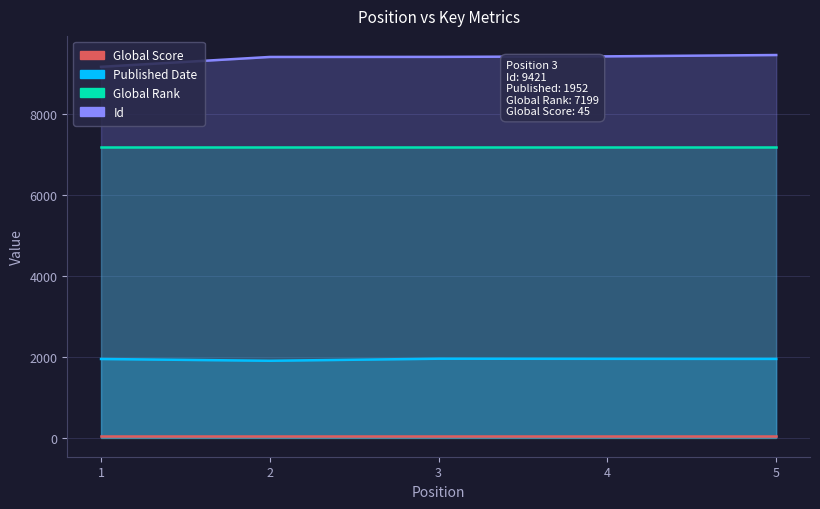

Reading left to right, what are all the values shown in this chart?

Global Score: 1=45	2=45	3=45	4=45	5=45
Published Date: 1=1945	2=1901	3=1952	4=1949	5=1947
Global Rank: 1=7199	2=7199	3=7199	4=7199	5=7199
Id: 1=9175	2=9419	3=9421	4=9434	5=9467